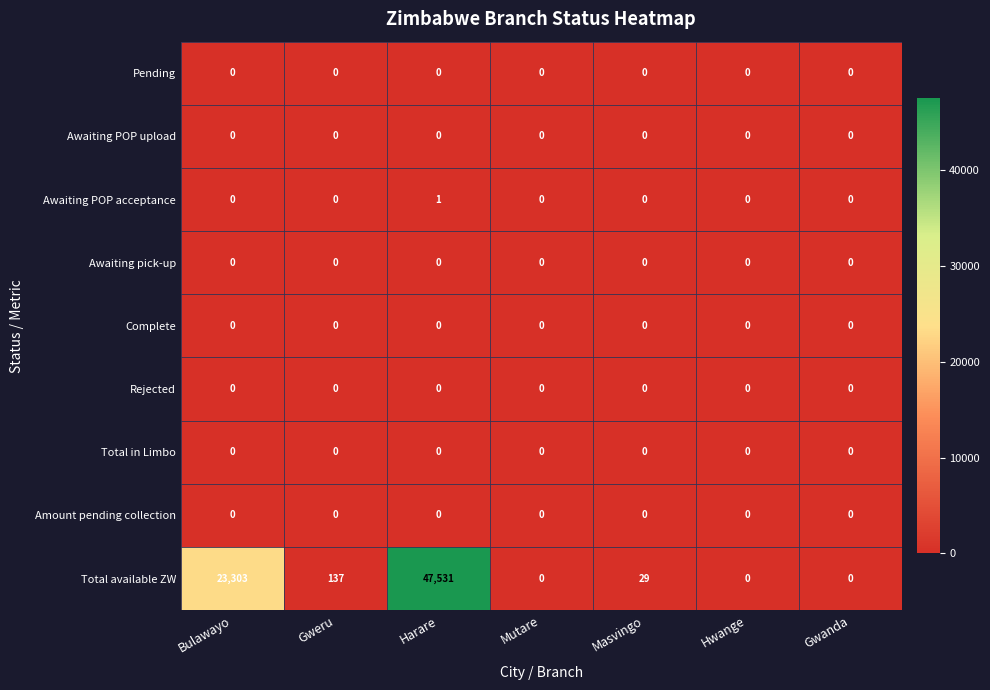

True or false: Amount pending collection has a value of 0 at Hwange.

True